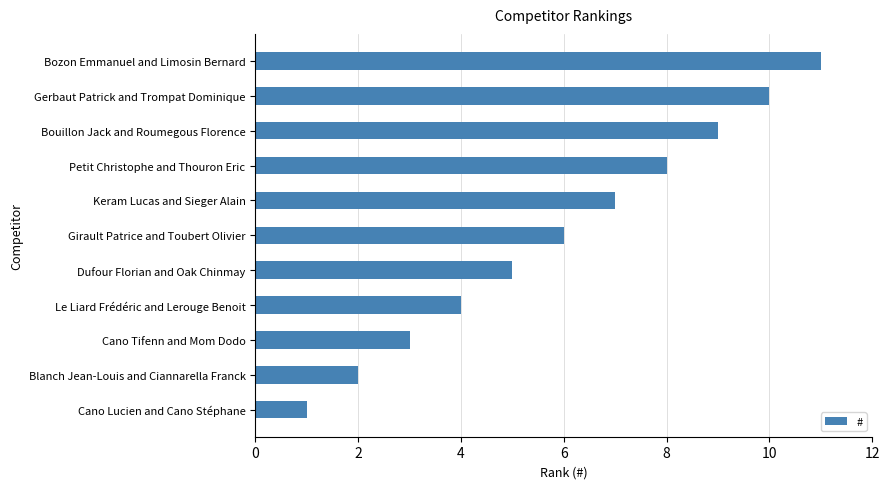

Count the number of data series in this chart.

1